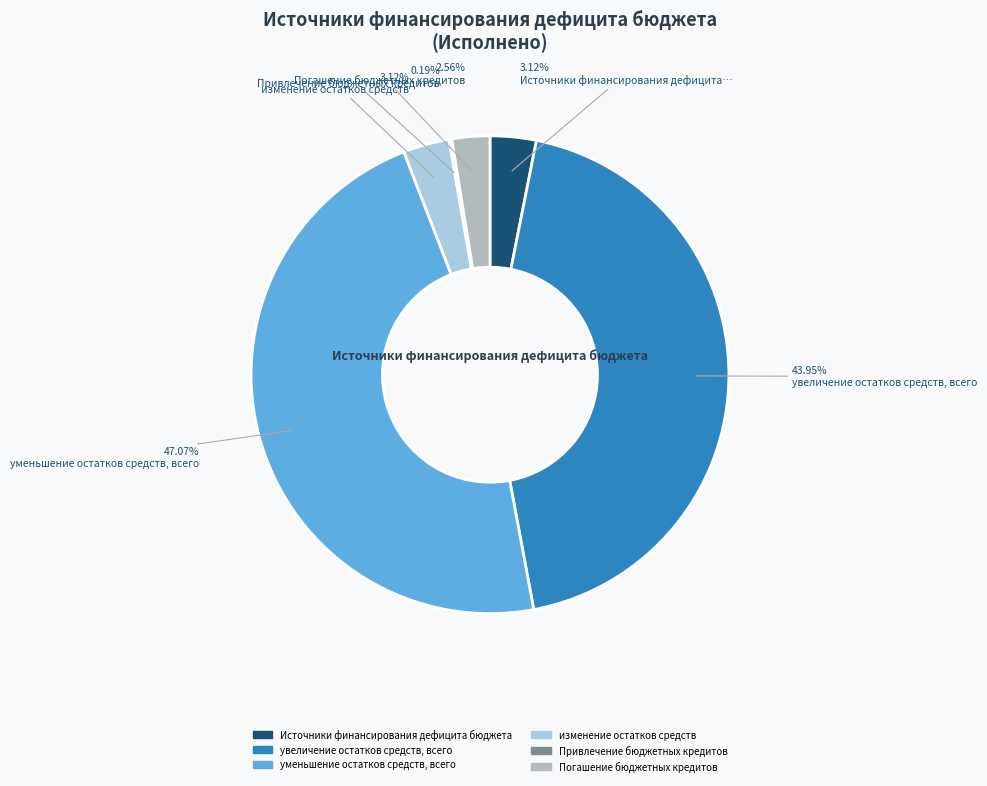

Does any single category account for the majority?

No